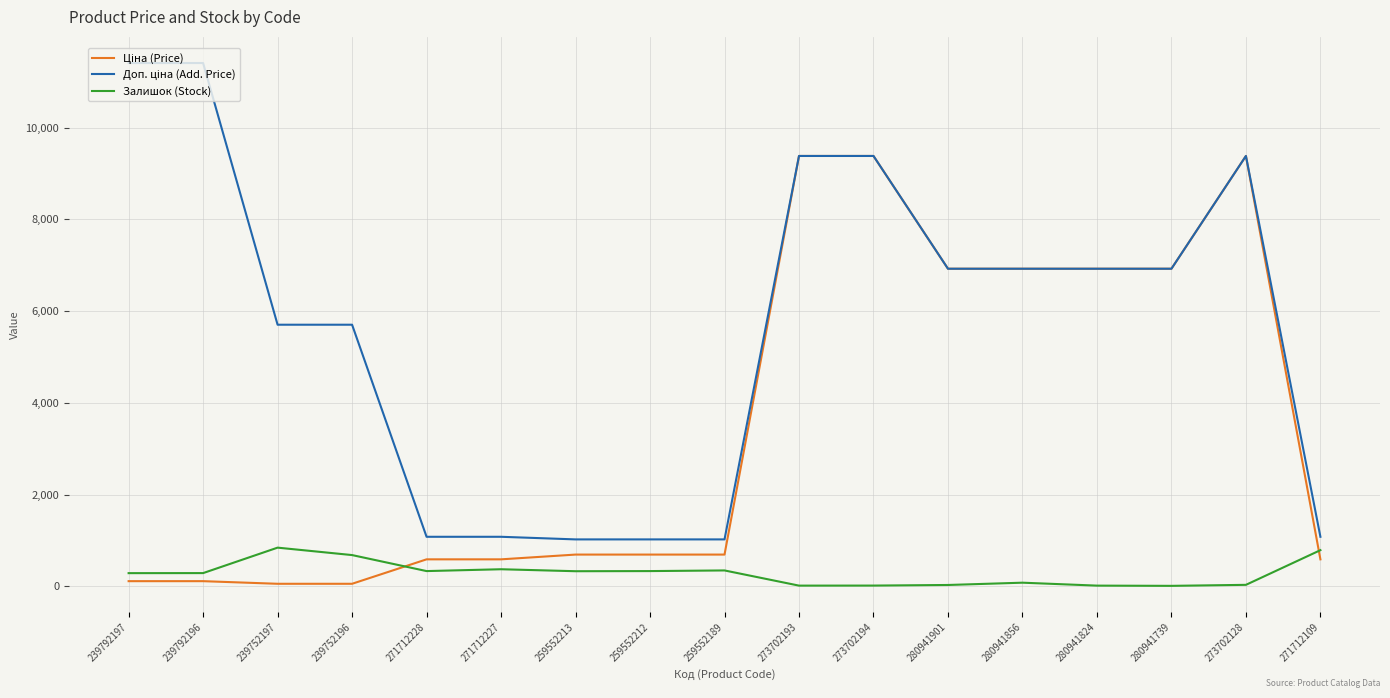

What is the lowest value of the Залишок (Stock) series?

12.0